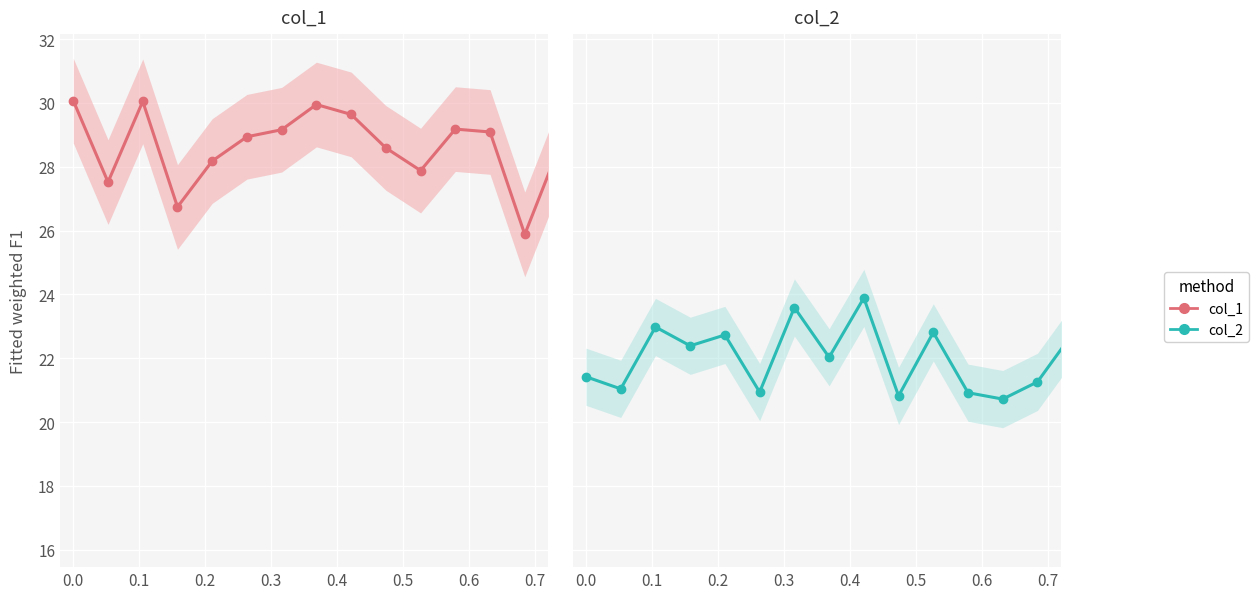

Is the value of col_1 at 0.0 greater than the value of col_2 at 0.4?

Yes